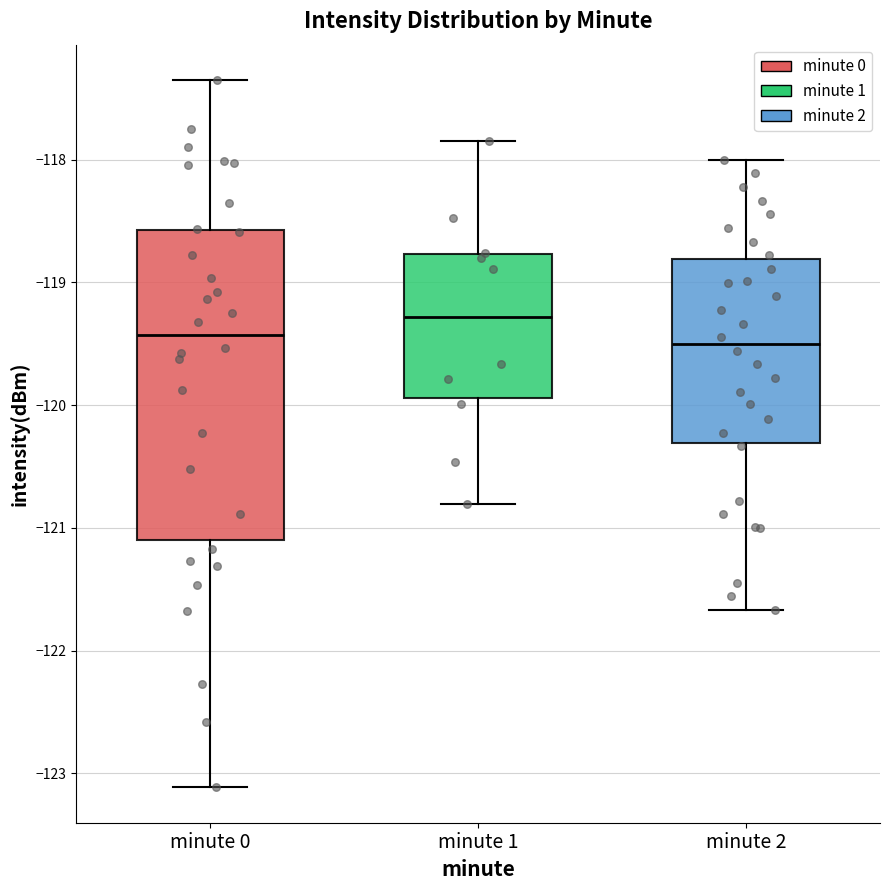

Reading left to right, read every box against the y-axis: the position of its median line, the range the box covers, and the ends of its whiskers. The values are not printed on the chart, so give them approximately, as read against the axis.

minute 0: median -119.4, box -121.1 to -118.6, whiskers -123.1 to -117.4
minute 1: median -119.3, box -119.9 to -118.8, whiskers -120.8 to -117.8
minute 2: median -119.5, box -120.3 to -118.8, whiskers -121.7 to -118.0